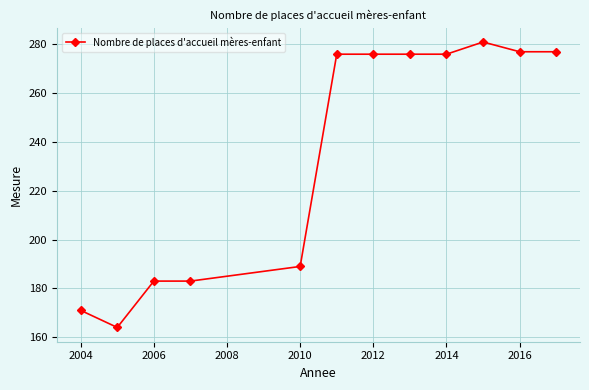

What is the difference between the second highest and second lowest values?

106